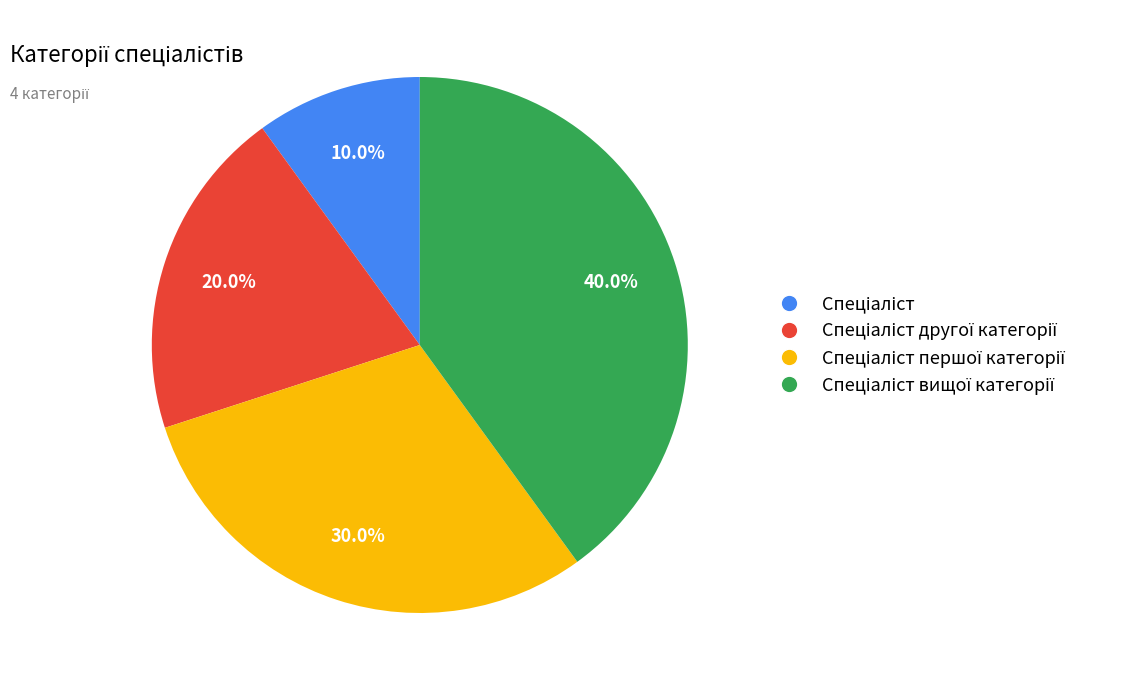

Is there a majority slice in this chart?

No